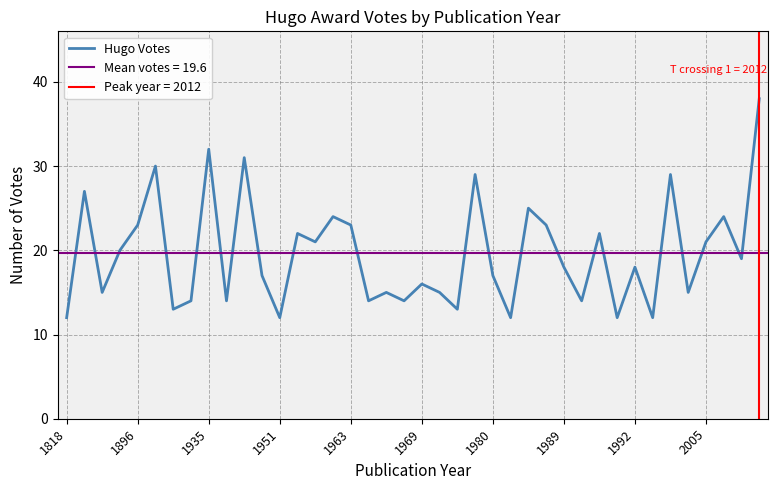

The Hugo Votes series shows 12 at 1992. True or false?

False